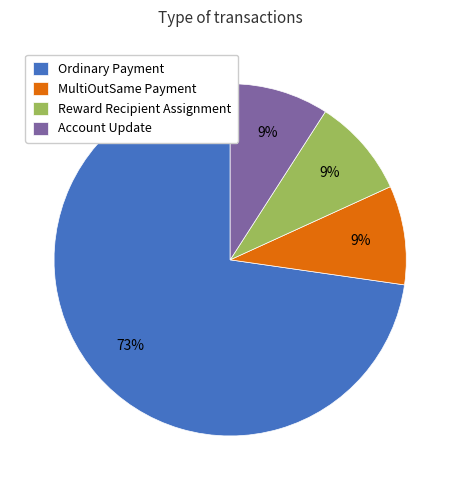

Is it true that MultiOutSame Payment is 2% of the pie?

False